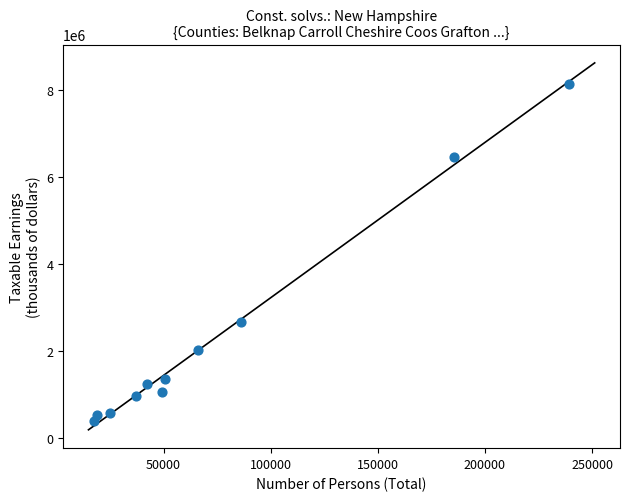

What is the average X value?

74391